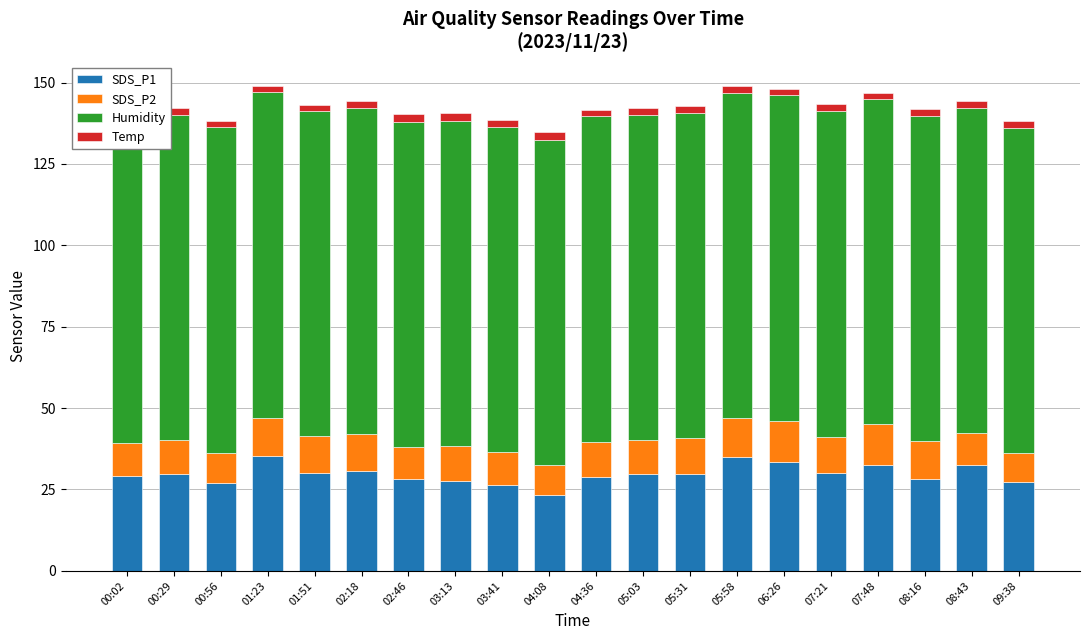

How many values in the Temp series are below 2?

2